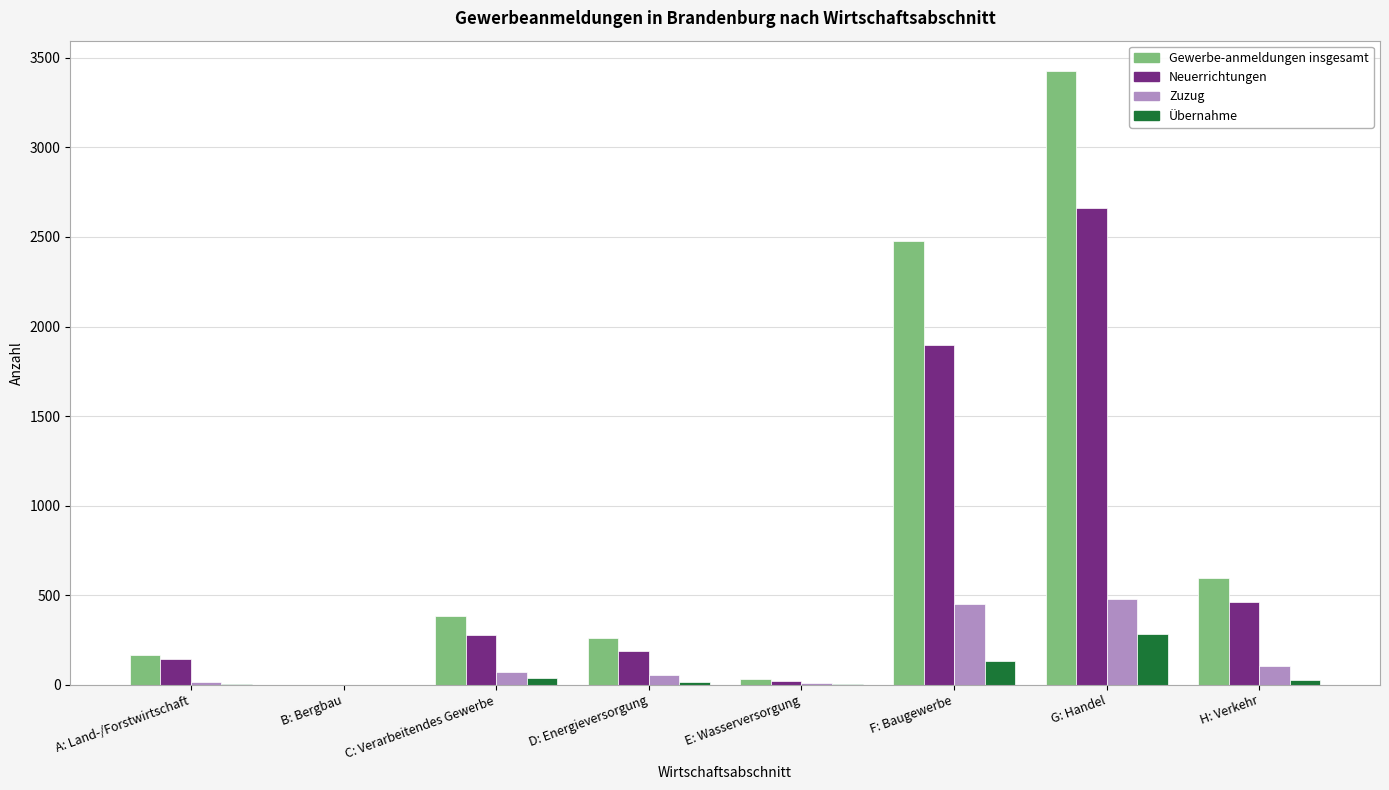

How many groups of bars are there?

8